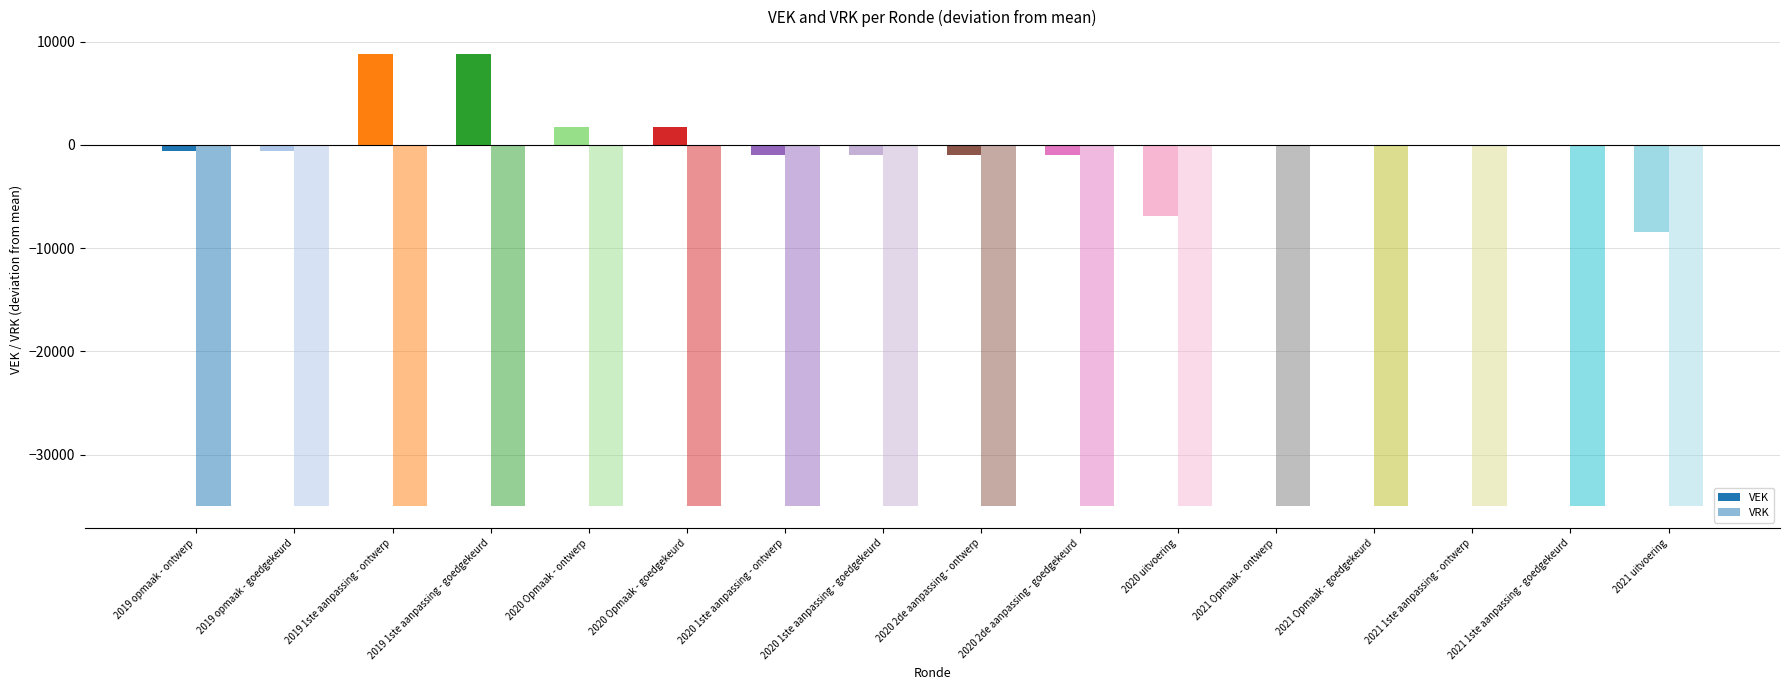

How many data points does each series have?

16